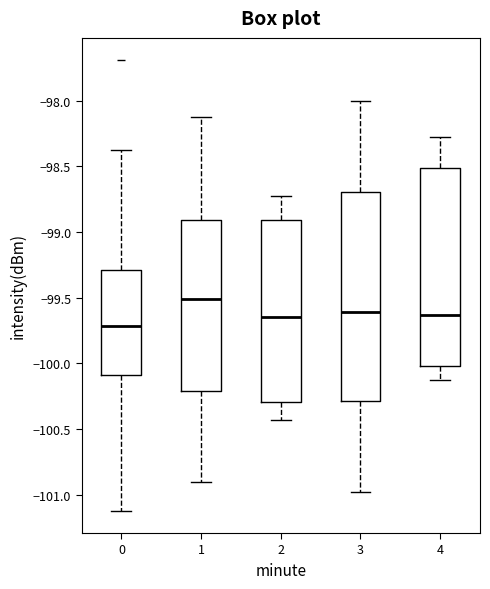

Which box's median line is the highest?

1